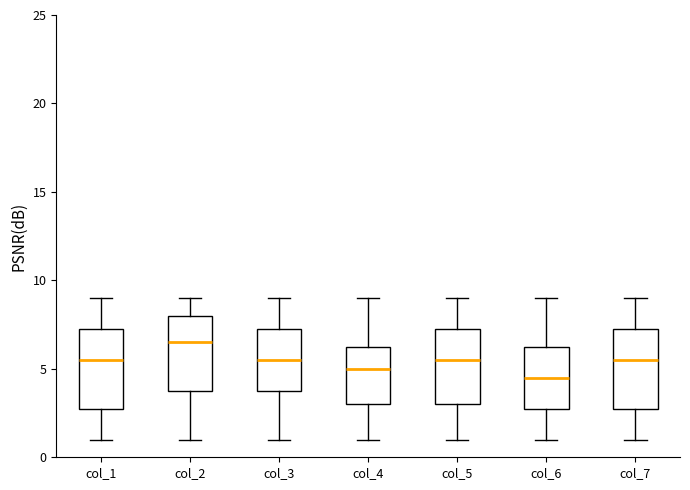

Where does the upper whisker of the box for col_3 end on the y-axis? The values are not printed on the chart, so give them approximately, as read against the axis.

9.0